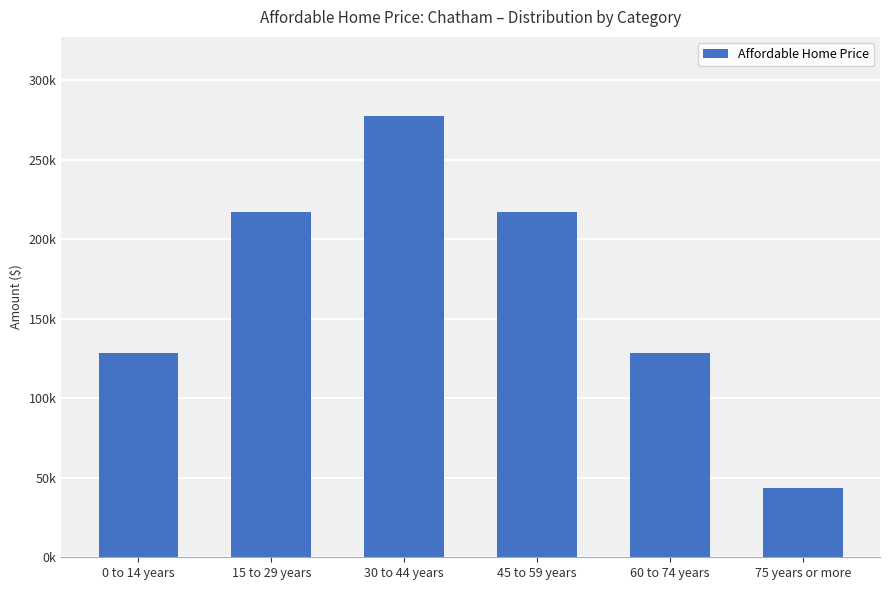

Rank the categories by value from lowest to highest.

75 years or more, 0 to 14 years, 60 to 74 years, 15 to 29 years, 45 to 59 years, 30 to 44 years